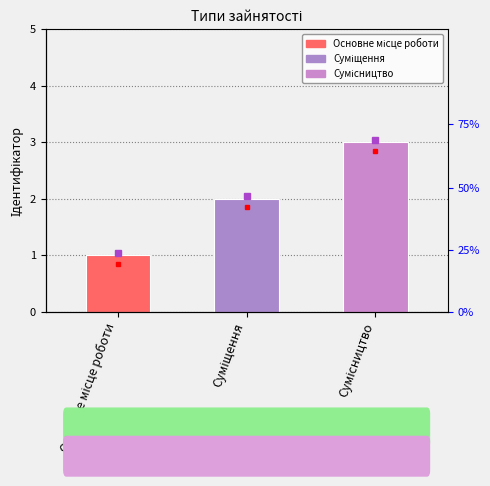

Is it true that the value at Основне місце роботи is 1?

True